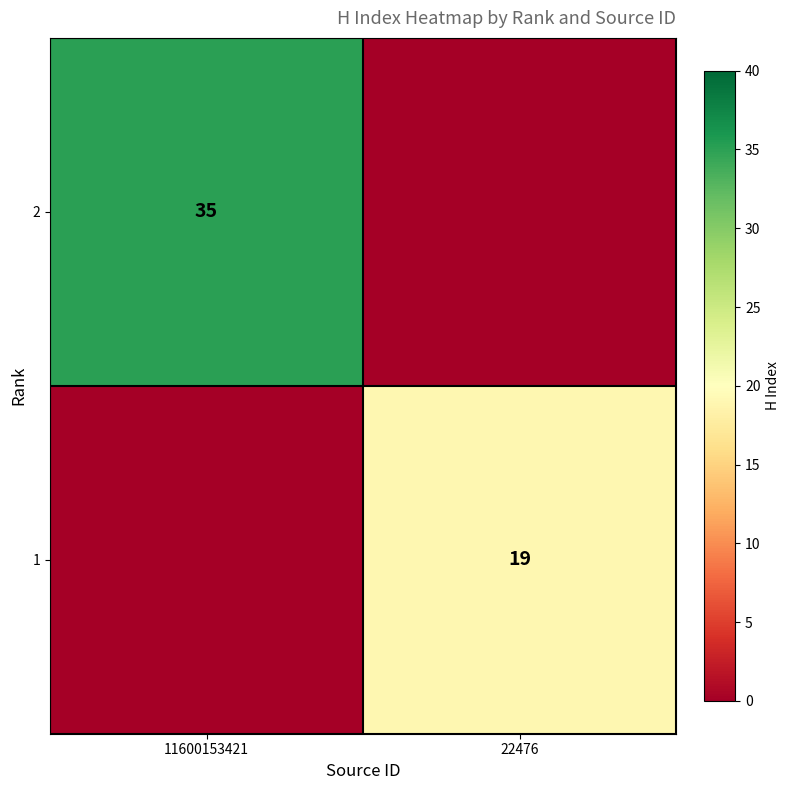

Between 11600153421 and 22476, which is larger?

11600153421